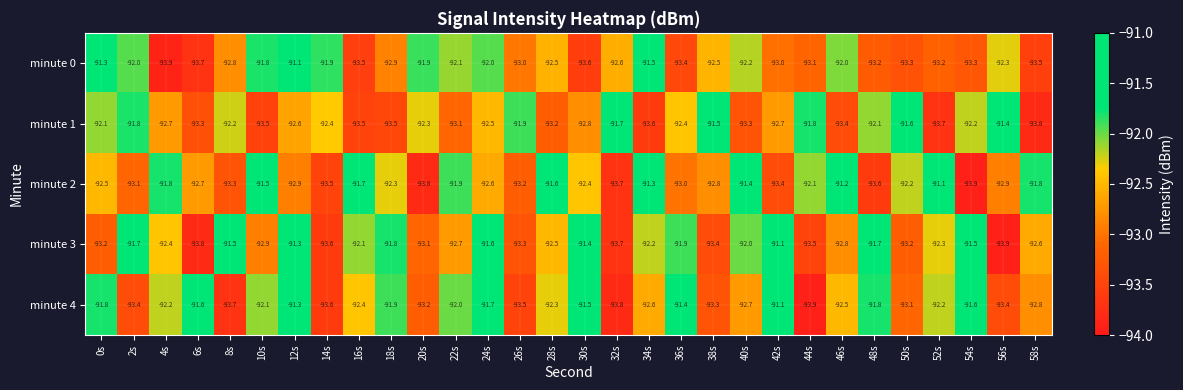

Is it true that minute 1 equals -92.4 at 14s?

True